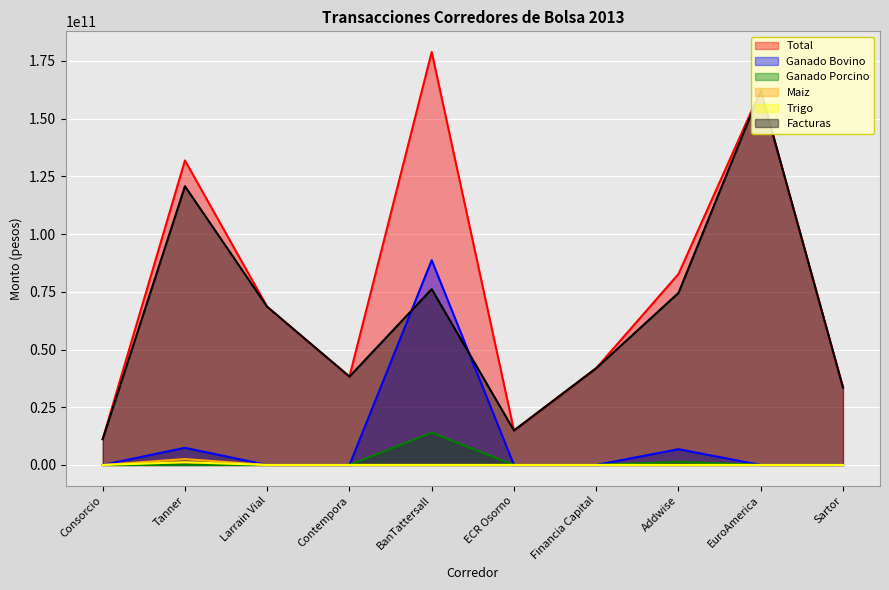

Rank the series by their maximum value, from highest to lowest.

Total, Facturas, Ganado Bovino, Ganado Porcino, Trigo, Maiz